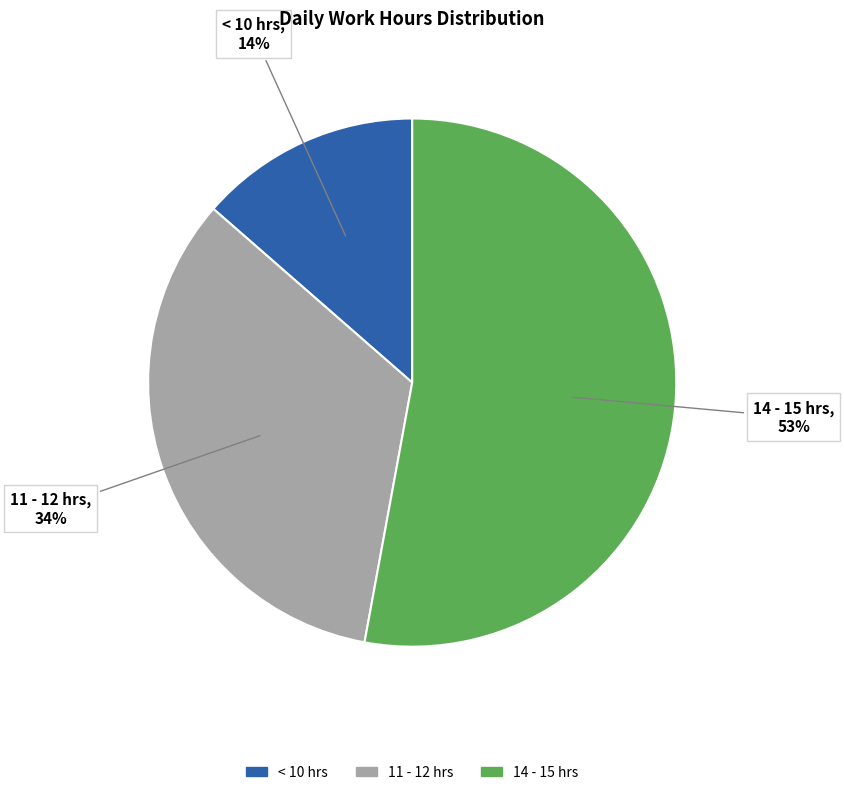

How many segments does this pie chart have?

3